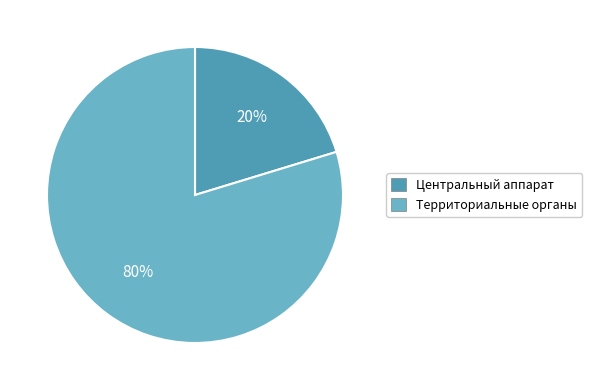

To the nearest percent, what is the combined percentage of Центральный аппарат and Территориальные органы?

100%